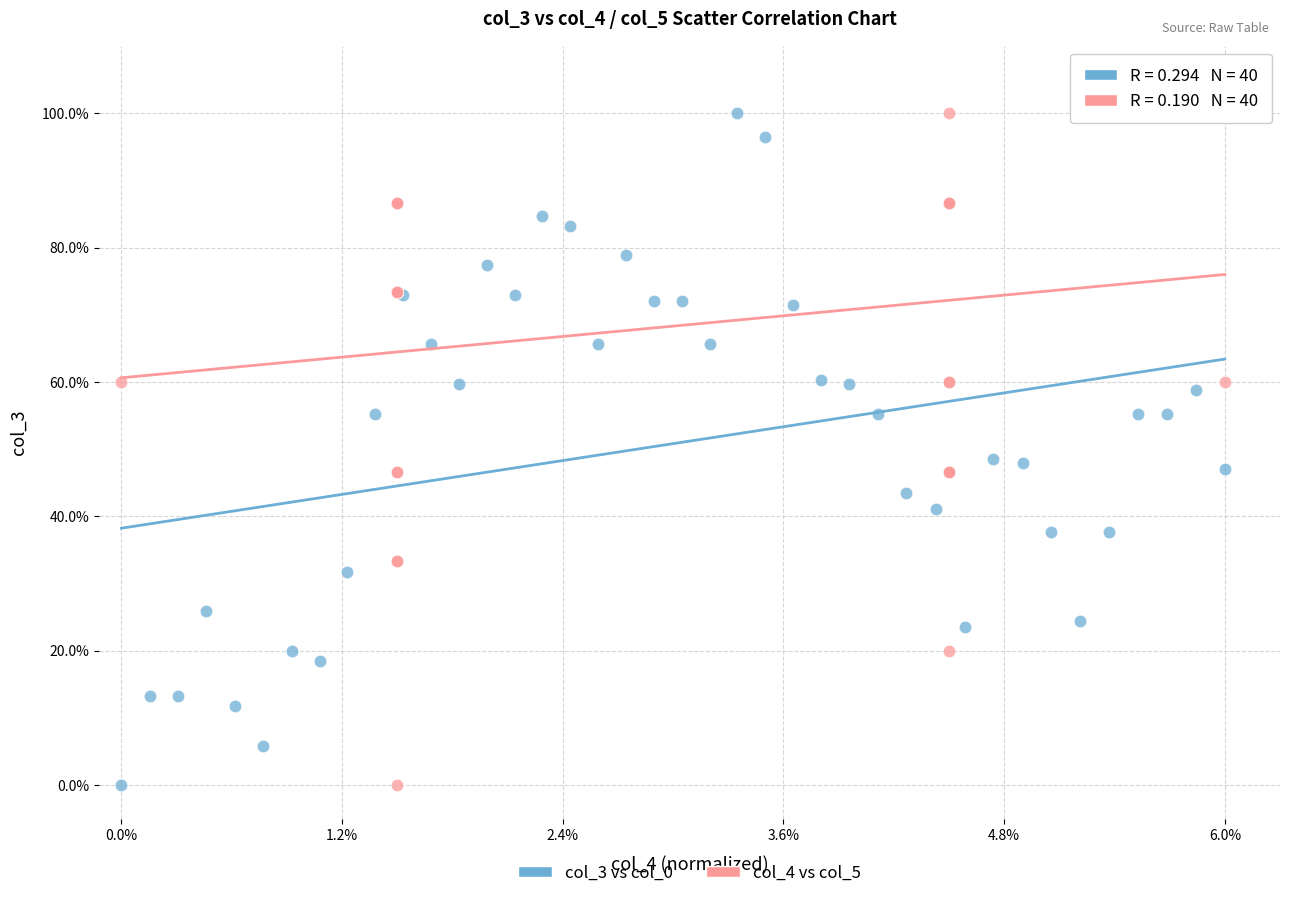

What are all the series names shown in the legend?

col_3 vs col_0, col_4 vs col_5